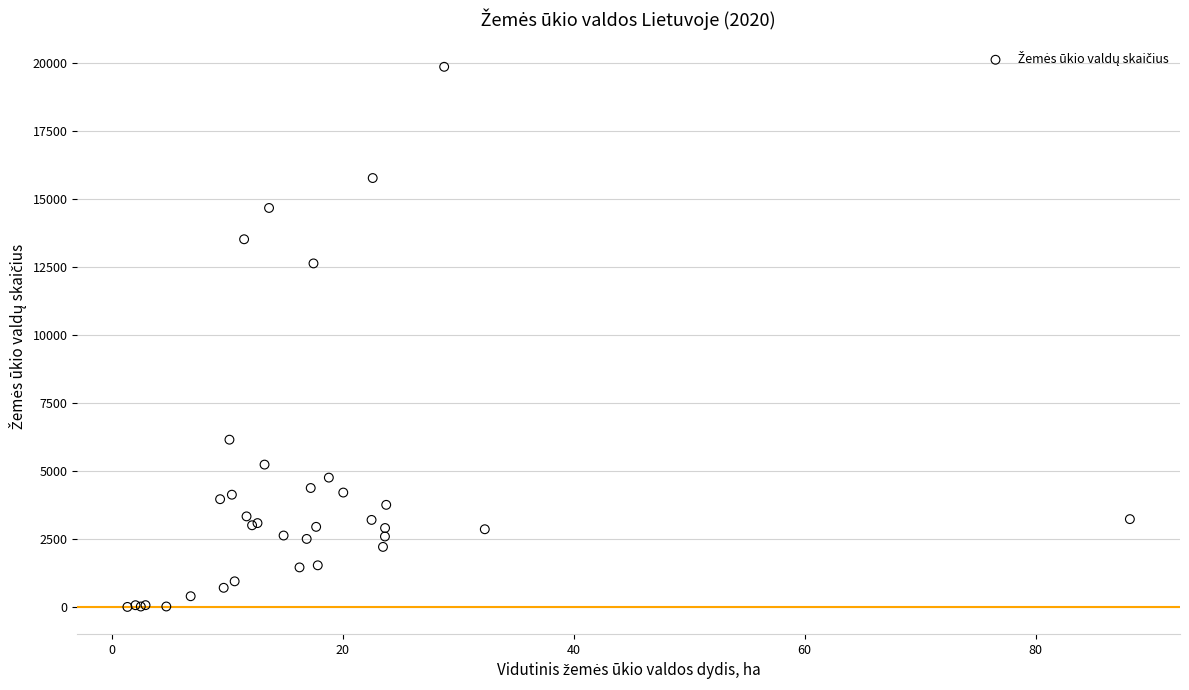

What Y value in the scatter plot is closest to 9939?

12640